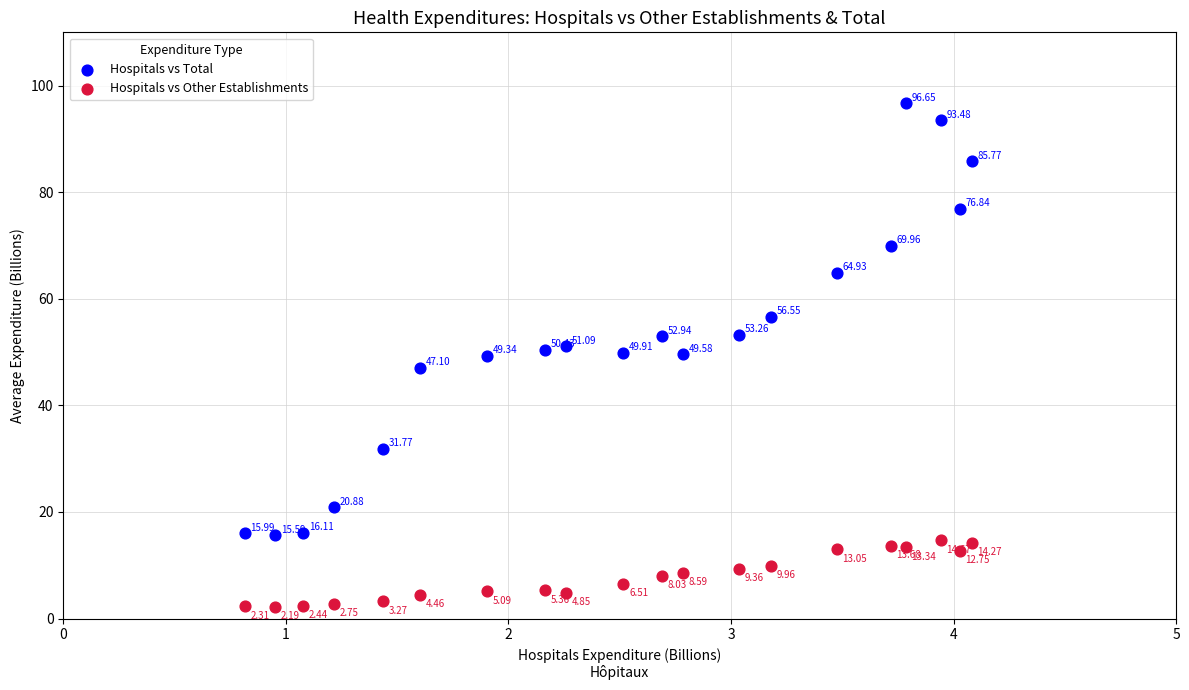

Which series reaches the maximum Y coordinate?

Hospitals vs Total